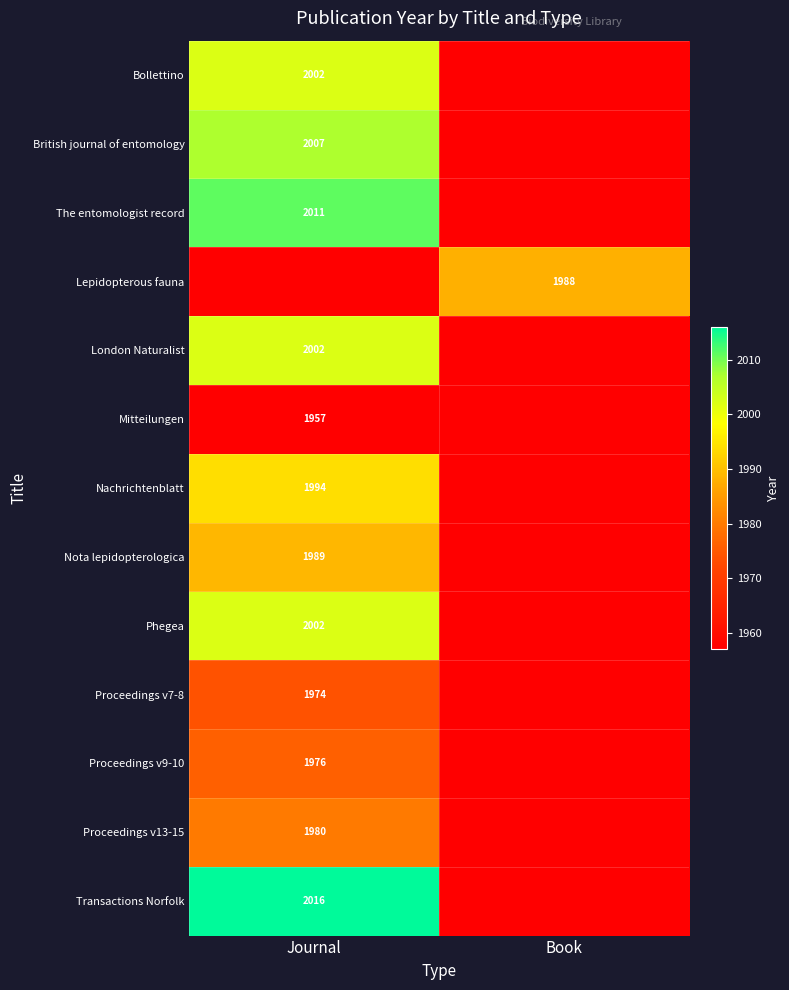

True or false: Bollettino has a value of 2662 at Journal.

False